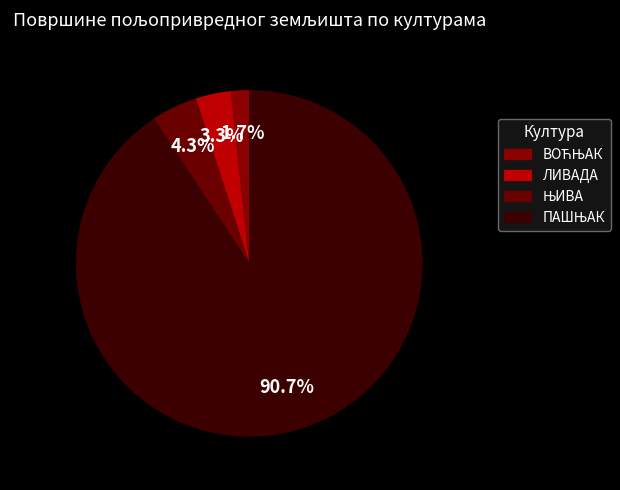

What is the total percentage of ЛИВАДА and ПАШЊАК?

94.0%